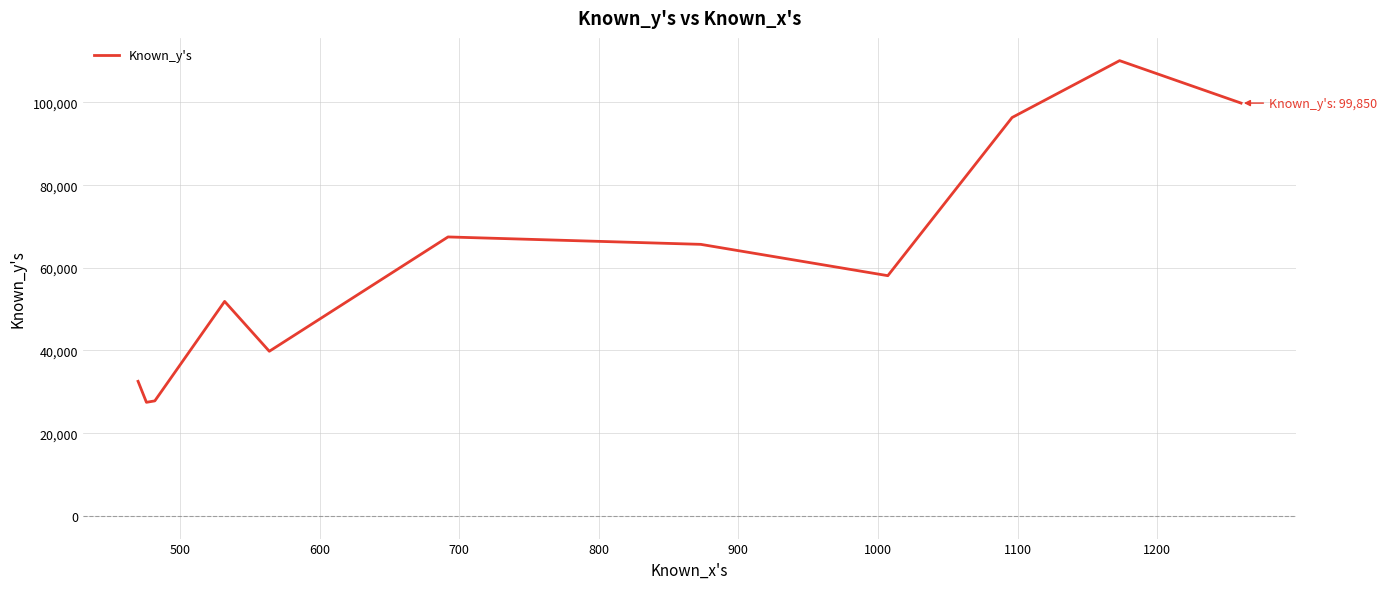

What is the maximum value shown in the chart?

110118